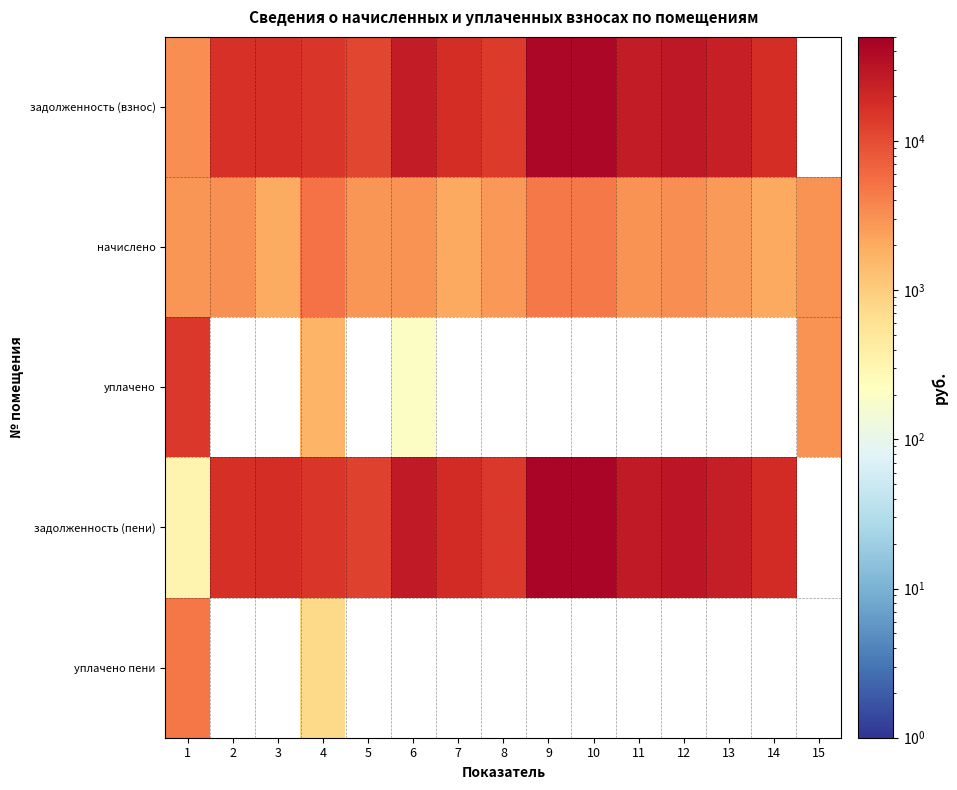

The value of уплачено at 6 is 294.7. True or false?

False